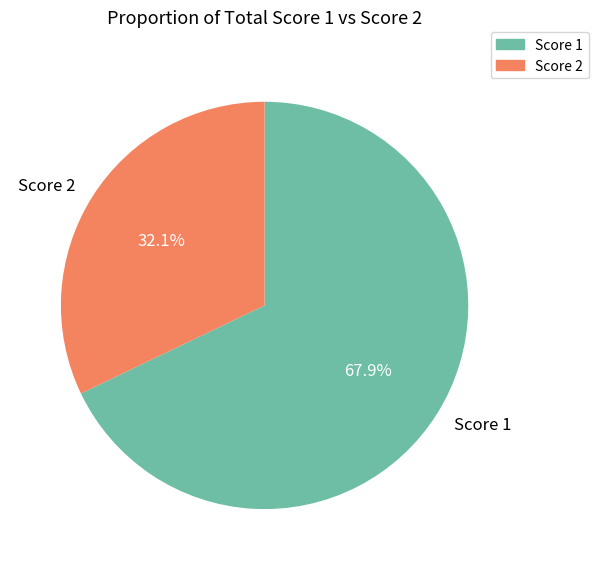

What portion of the pie excludes Score 2?

67.9%